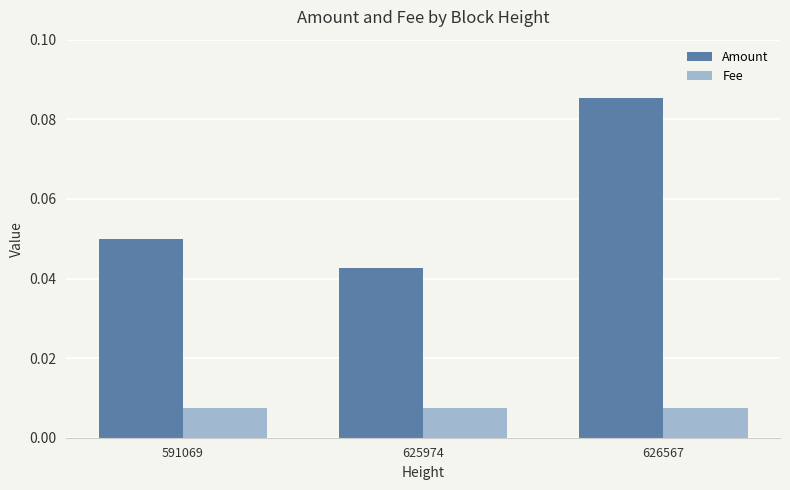

Rank the series by their maximum value, from highest to lowest.

Amount, Fee